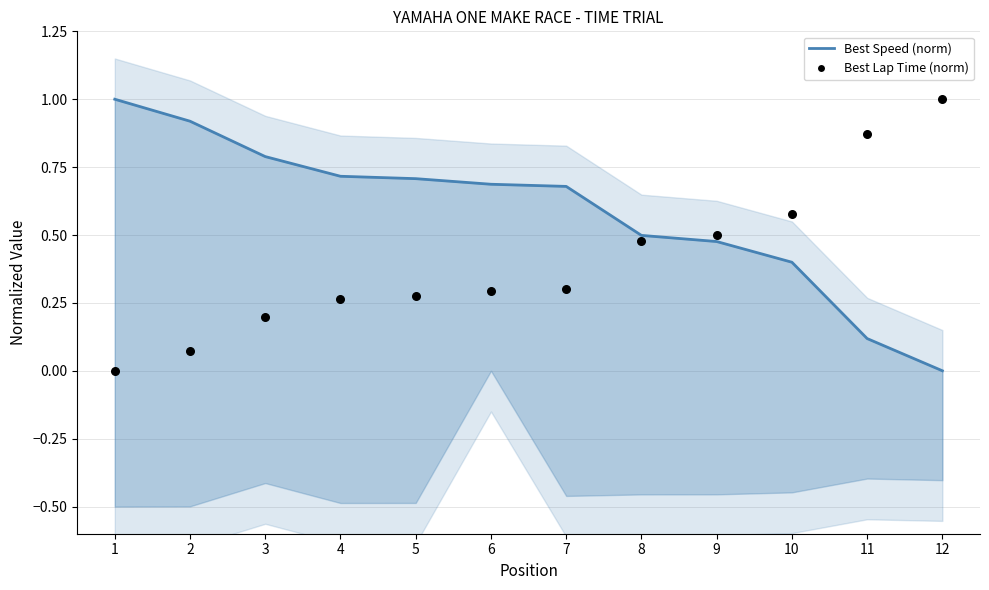

Which series contains the highest Y value?

Best Speed (norm)